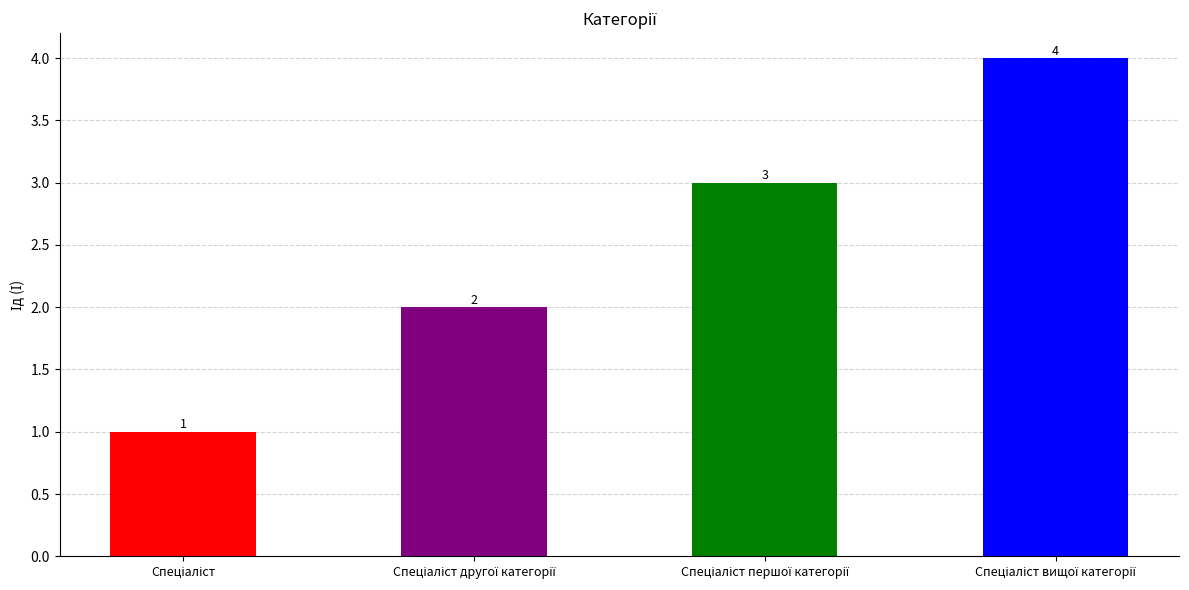

How many data points are less than 3?

2